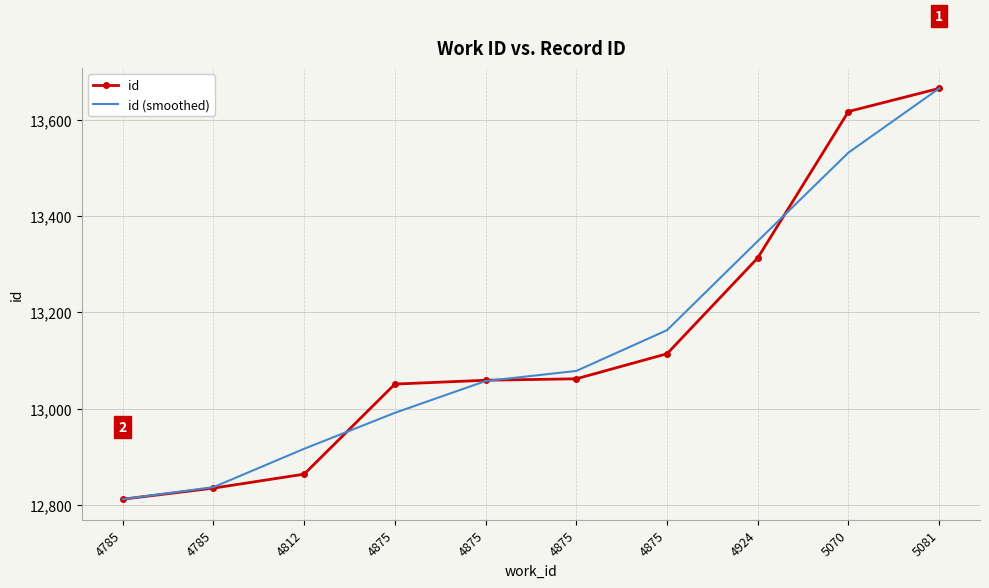

Reading right to left, transcribe all the data shown in this chart.

id: 13665.0	13617.0	13313.0	13114.0	13062.0	13059.0	13051.0	12864.0	12835.0	12812.0
id (smoothed): 13665.0	13531.7	13348.0	13163.0	13078.3	13057.3	12991.3	12916.7	12837.0	12812.0